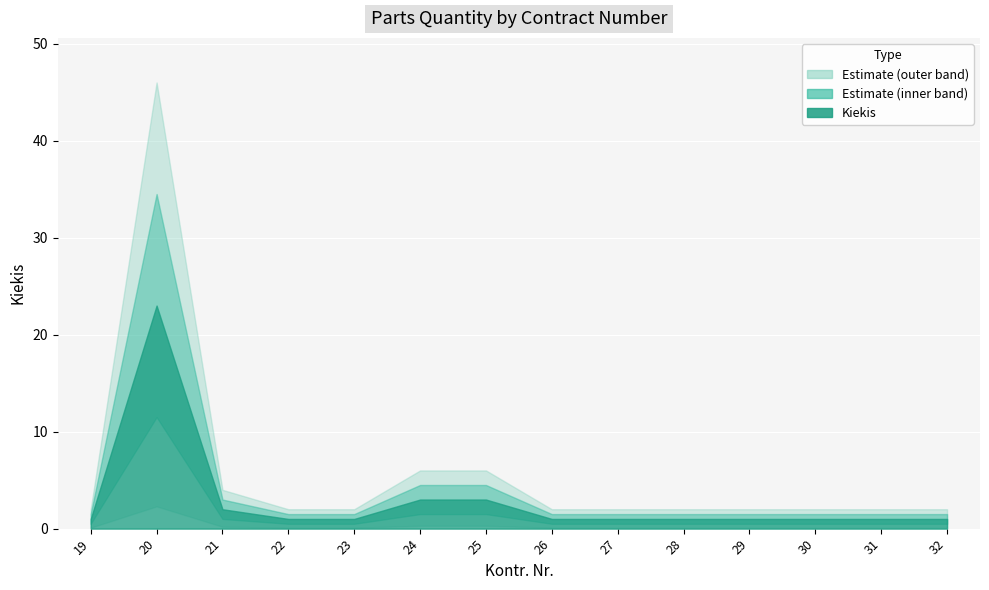

Reading right to left, transcribe all the data shown in this chart.

32=1	31=1	30=1	29=1	28=1	27=1	26=1	25=3	24=3	23=1	22=1	21=2	20=23	19=1